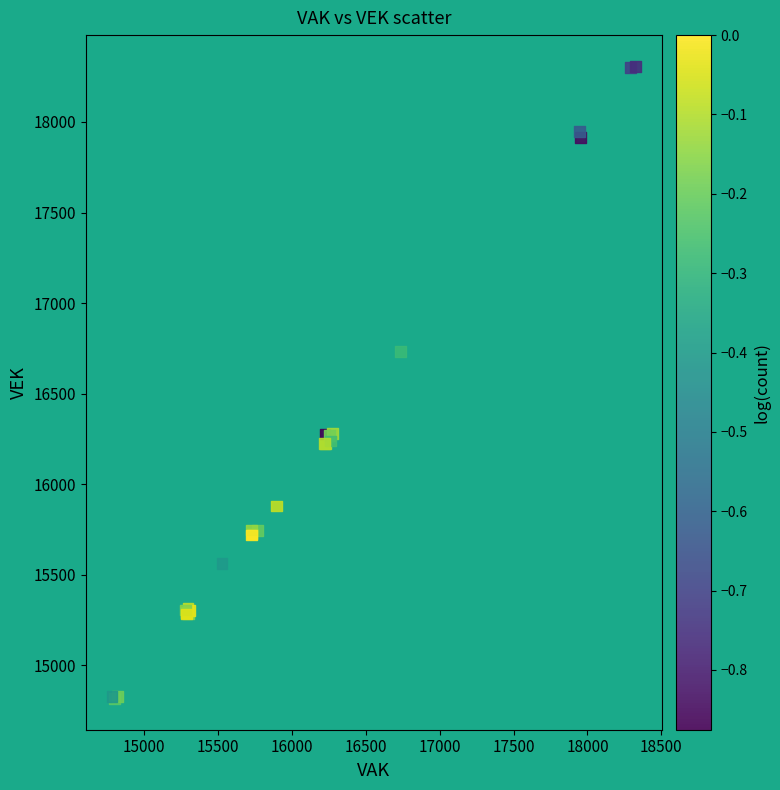

What Y value in the scatter plot is closest to 16561?

16734.2